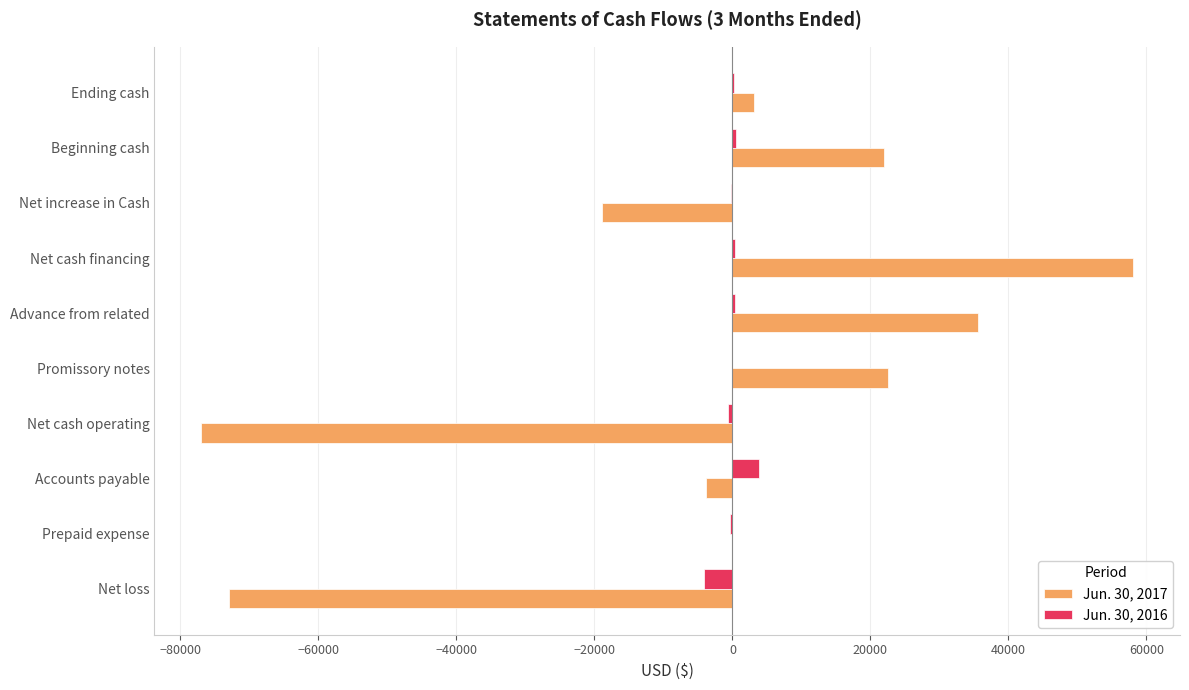

The value of Jun. 30, 2017 at Net cash operating is -77013. True or false?

True